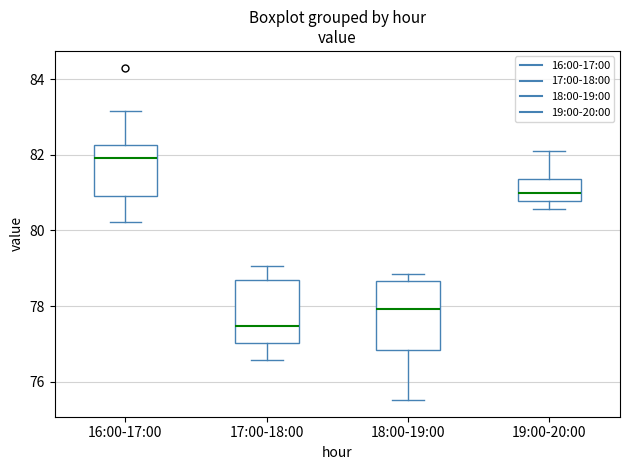

Which box's median line is the lowest?

17:00-18:00